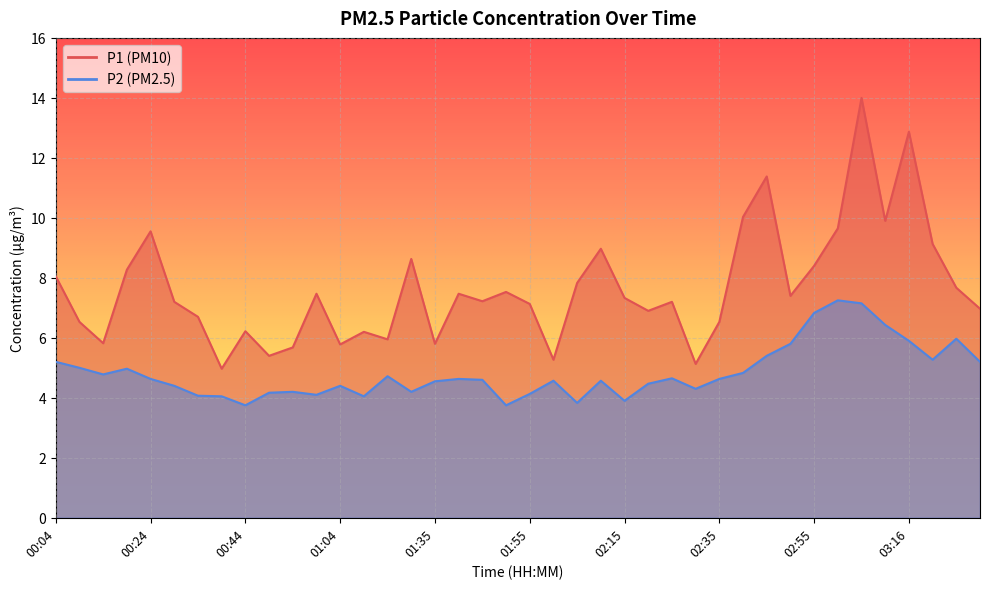

What are all the series names shown in the legend?

P1, P2